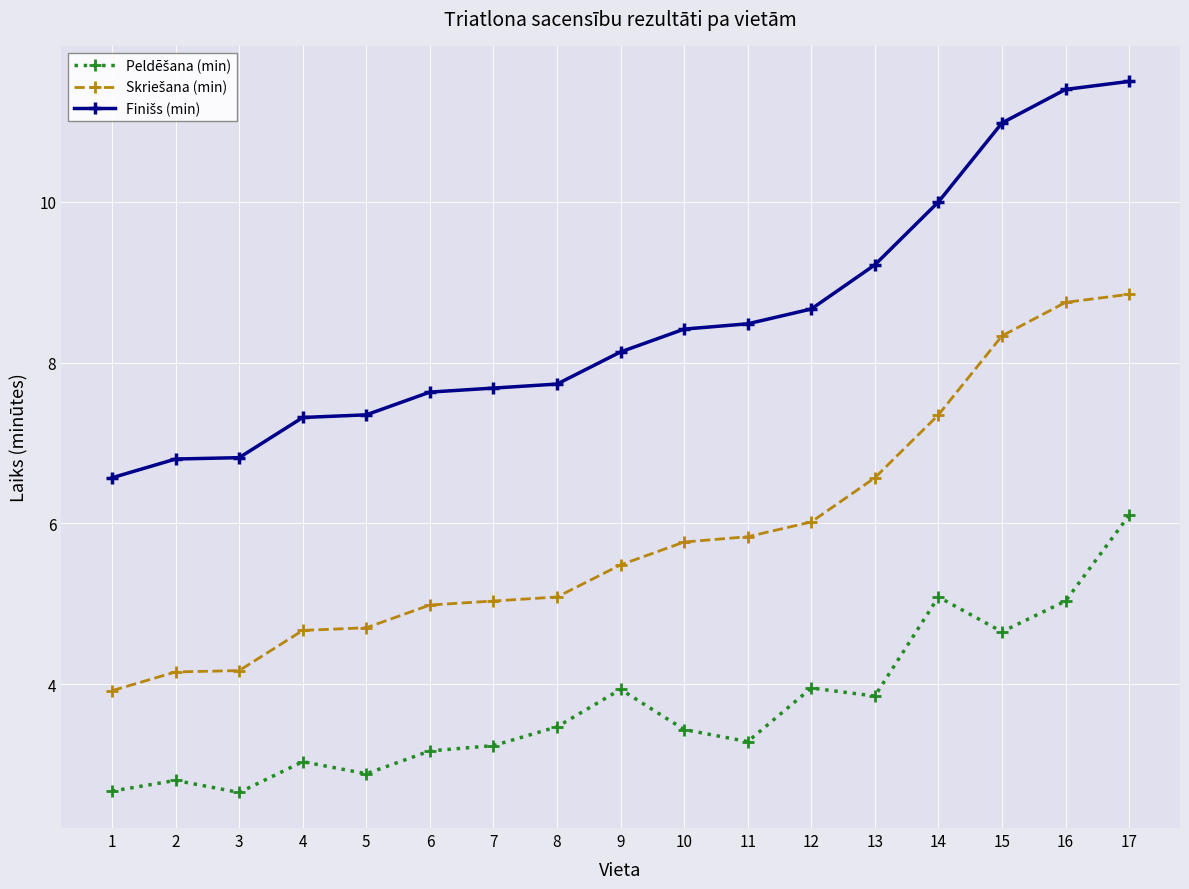

Does the chart have visible grid lines?

Yes